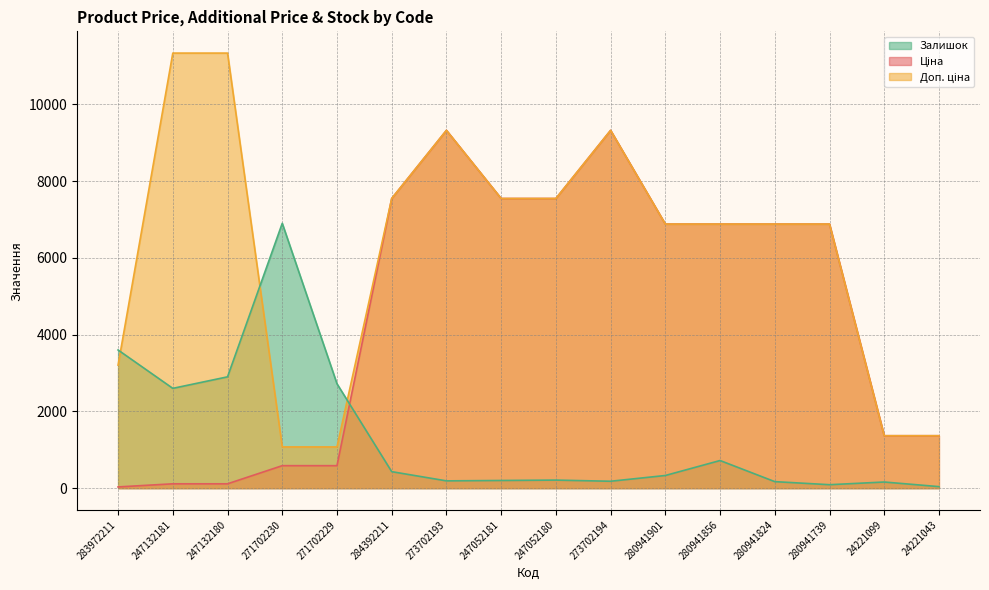

Reading left to right, what are all the values shown in this chart?

Ціна: 32.0	113.3	113.3	586.0	586.0	7545.9	9321.4	7545.9	7545.9	9321.4	6879.5	6879.5	6879.5	6879.5	1366.3	1366.3
Доп. ціна: 3205.0	11334.0	11334.0	1074.5	1074.5	7545.9	9321.4	7545.9	7545.9	9321.4	6879.5	6879.5	6879.5	6879.5	1366.0	1366.0
Залишок: 3600.0	2600.0	2900.0	6900.0	2720.0	430.0	190.0	200.0	210.0	180.0	330.0	720.0	170.0	90.0	160.0	40.0